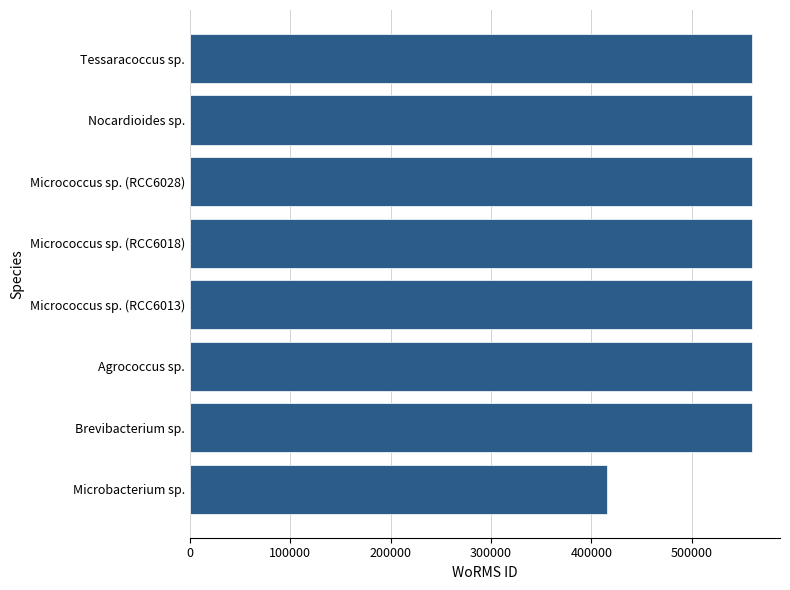

Approximately how many times larger is the value at Micrococcus sp. (RCC6013) compared to Micrococcus sp. (RCC6018)?

1.0